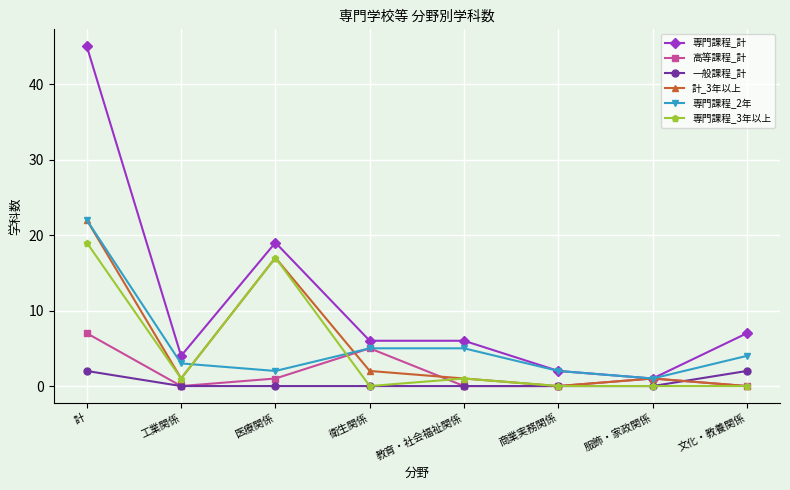

Where is the first local maximum for 専門課程_3年以上?

医療関係